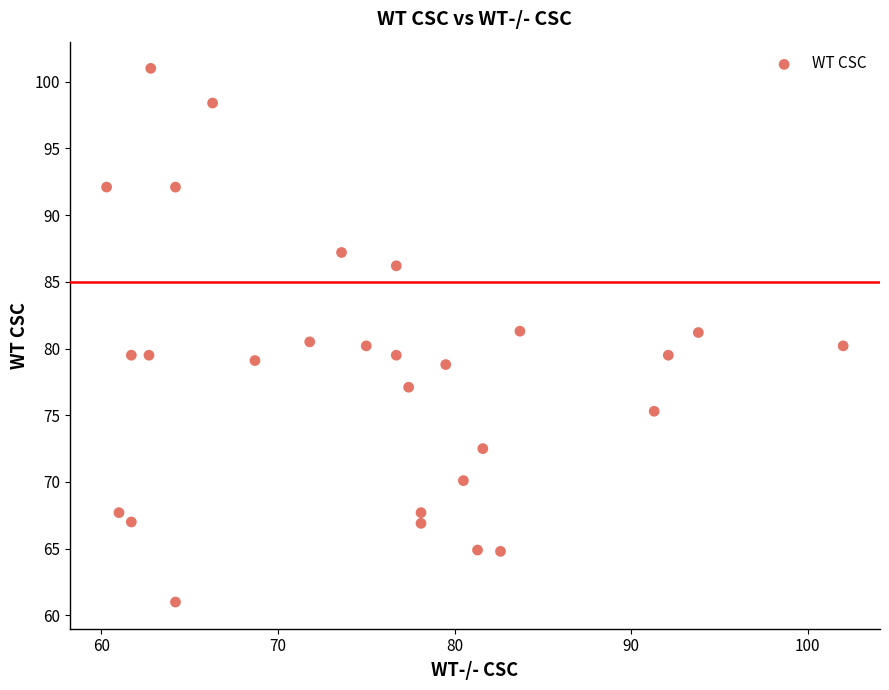

What is the range of Y values (max minus min)?

40.0